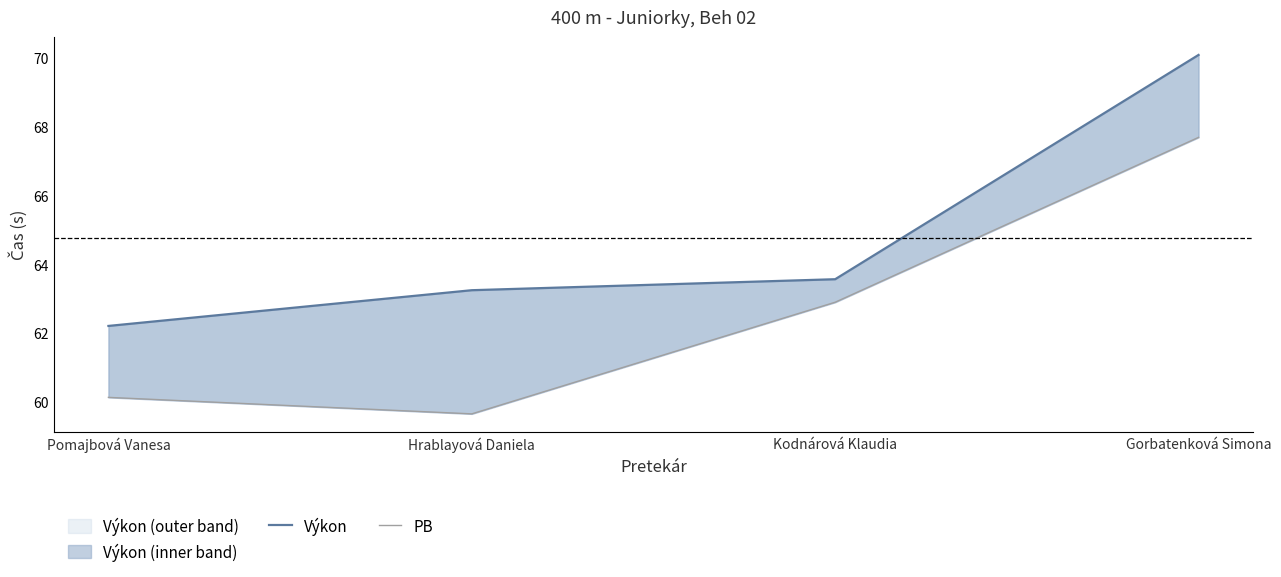

Reading right to left, transcribe all the data shown in this chart.

Výkon: 70.1	63.6	63.2	62.2
PB: 67.7	62.9	59.6	60.1